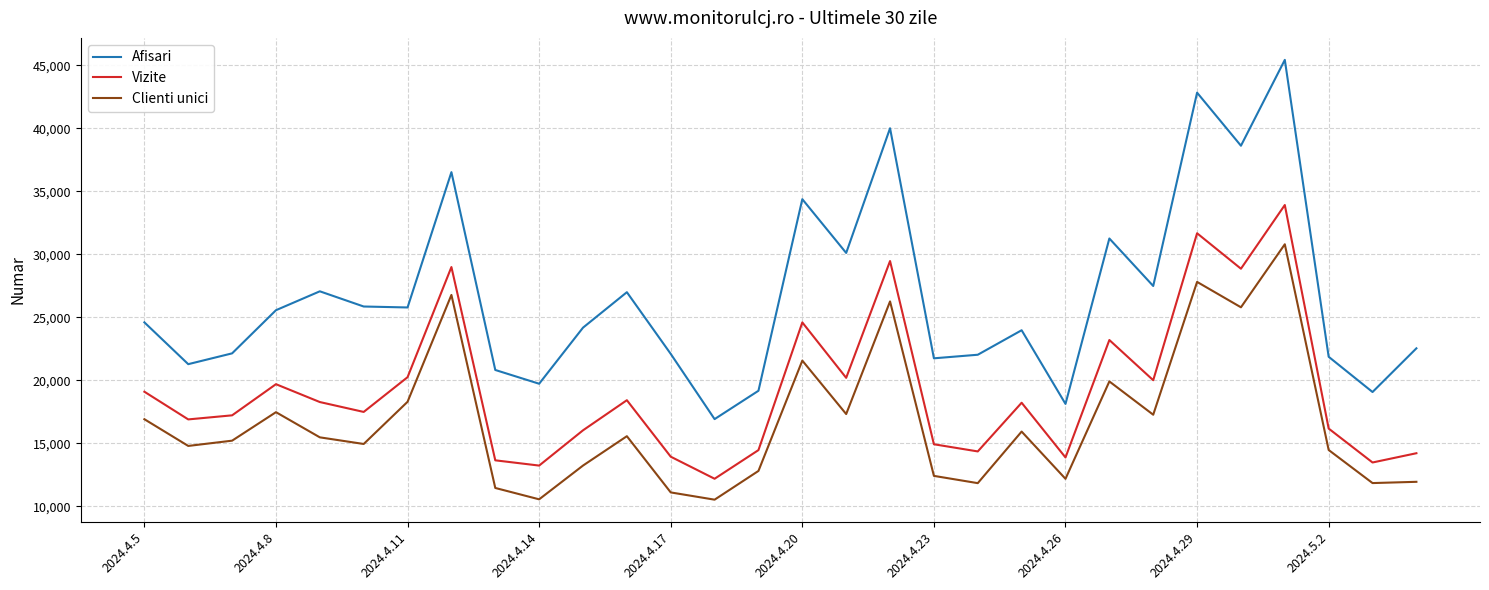

What is the maximum value shown in the chart?

45427